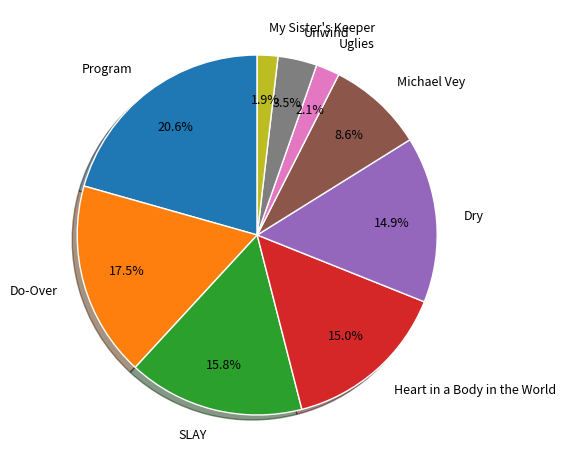

Which category has the biggest portion of the pie?

Program